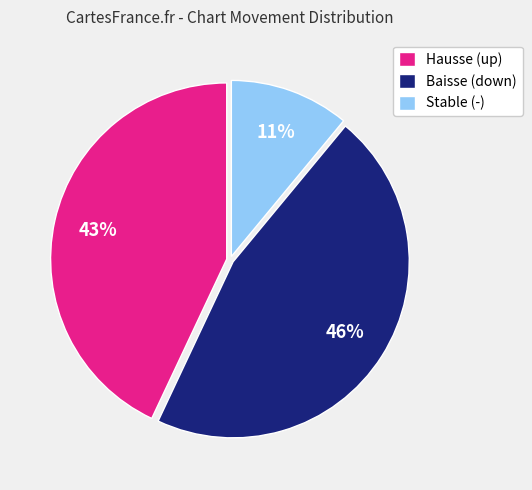

Is there a majority slice in this chart?

No